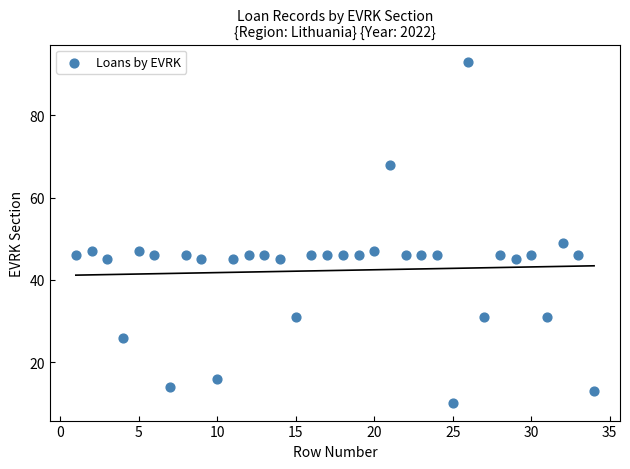

What is the range of X values (max minus min)?

33